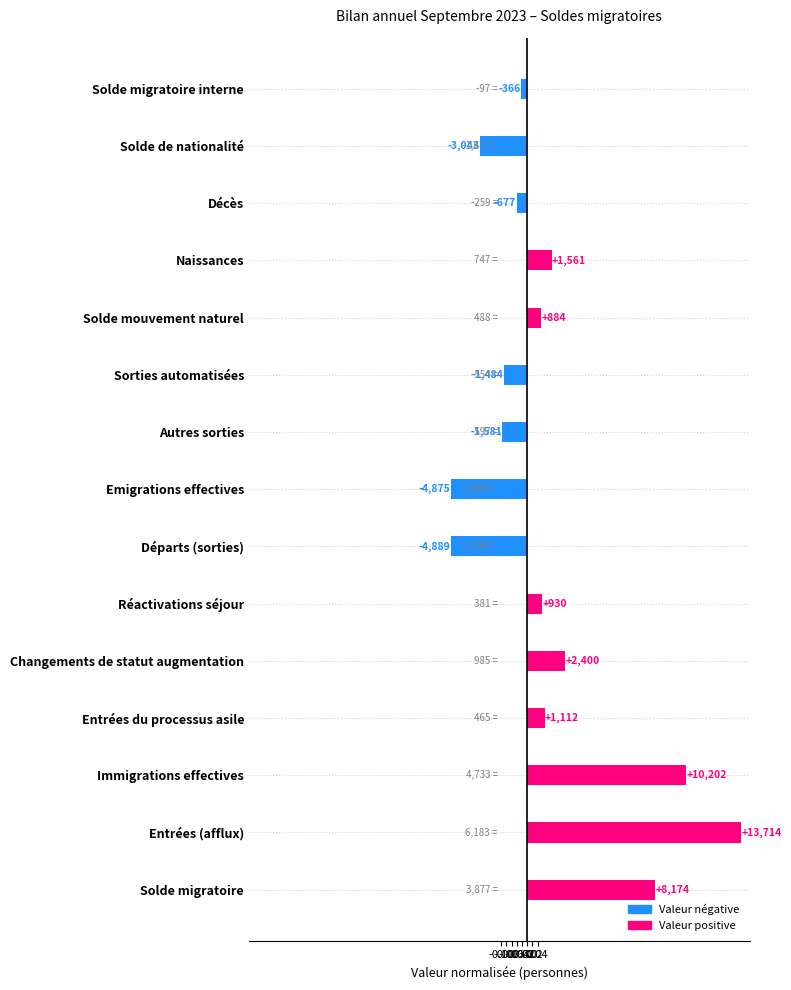

Are the bars grouped side by side (vs. stacked)?

No